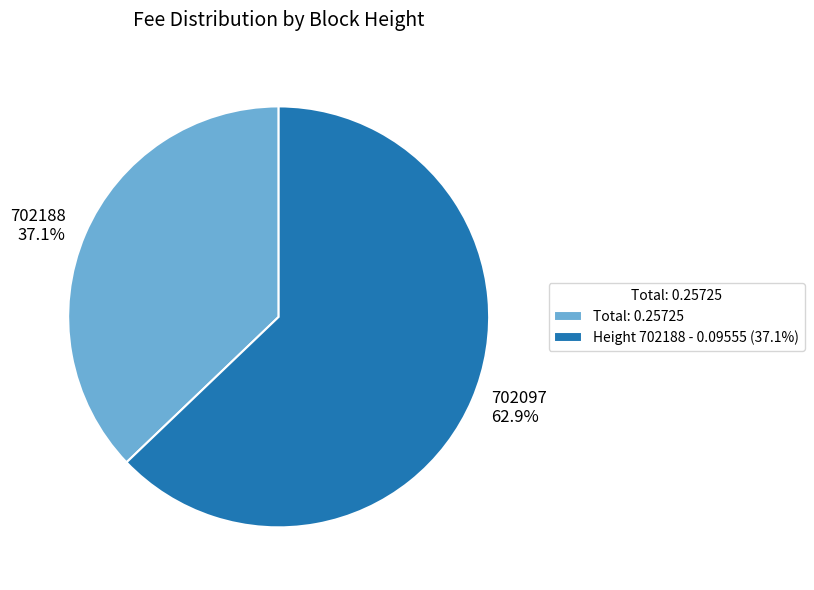

The 702188 slice represents 23% of the pie. True or false?

False